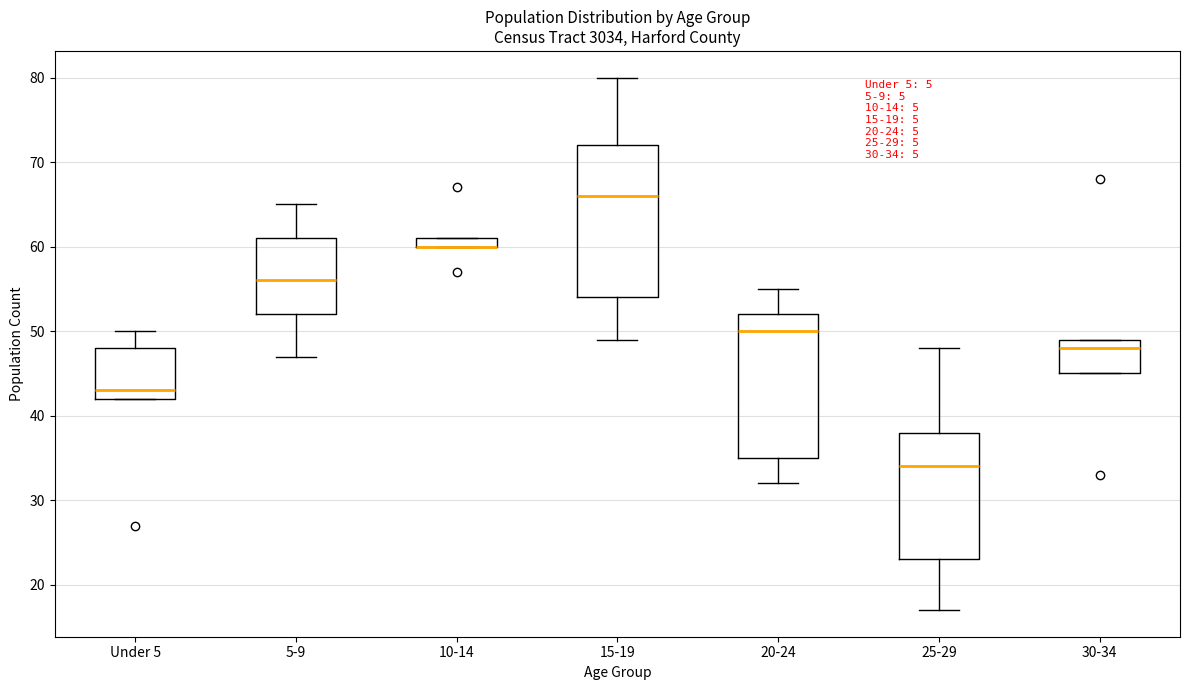

Comparing the boxes themselves (not the whiskers), which one is the tallest?

15-19